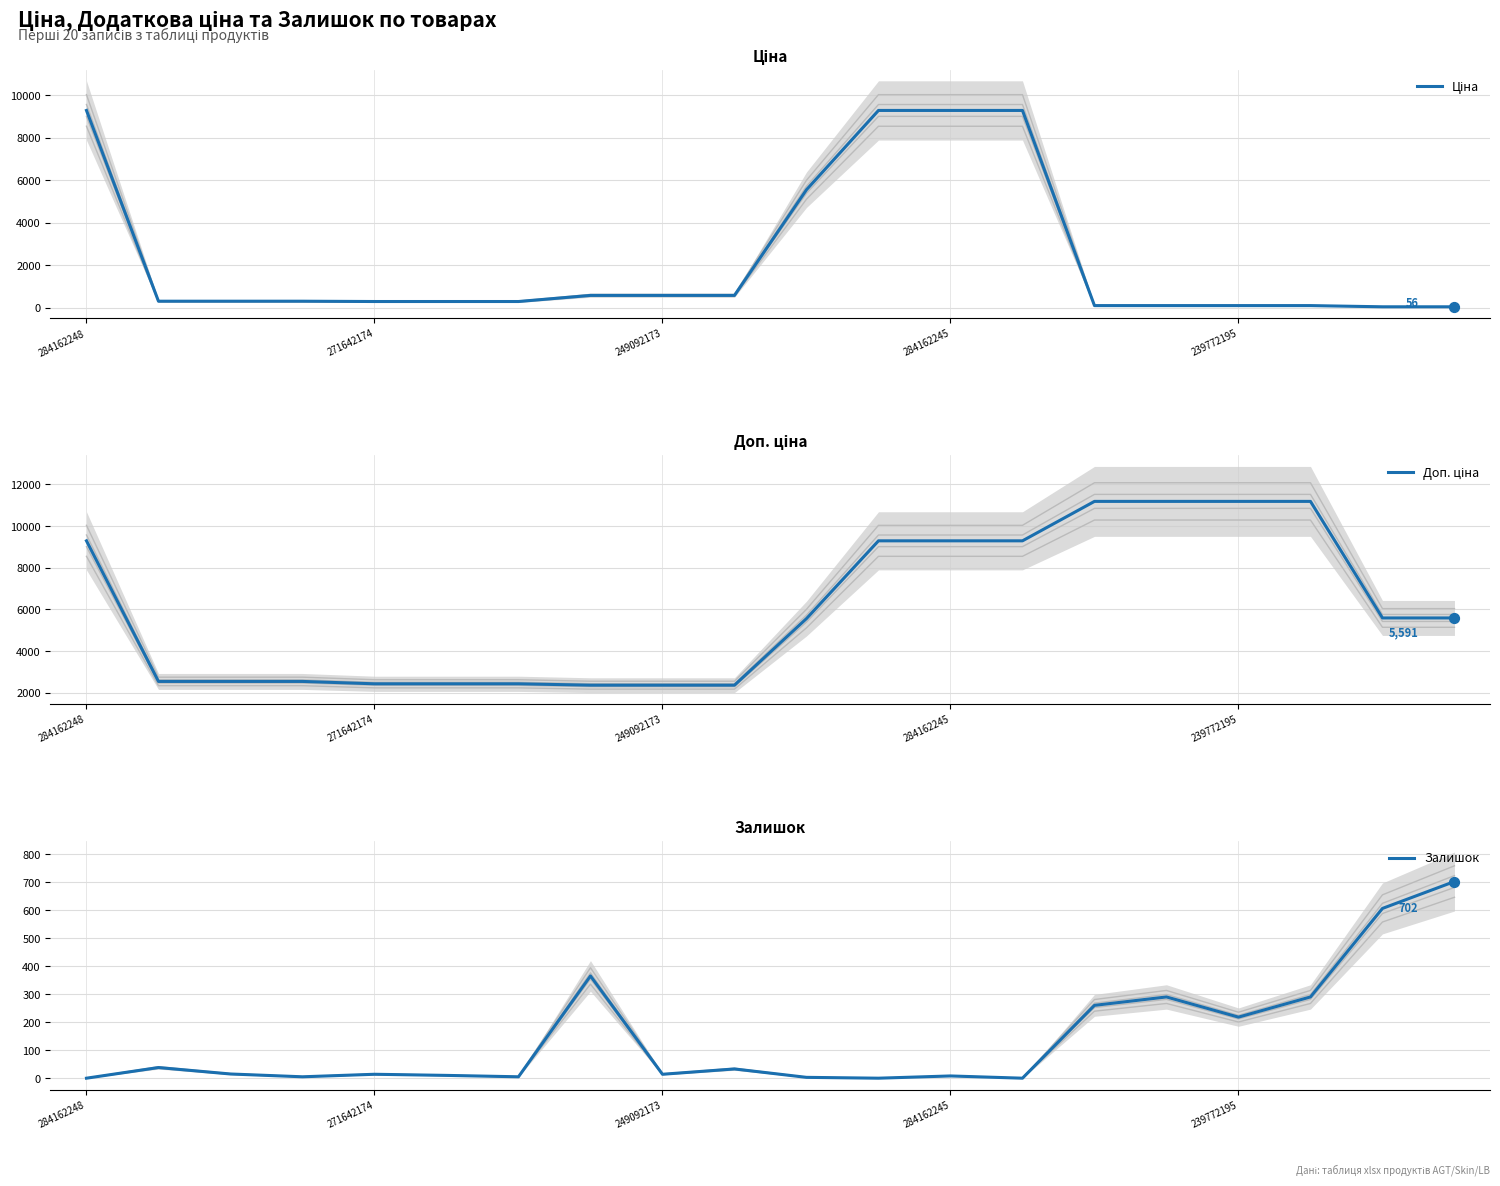

At how many categories does at least one series exceed 7644?

8